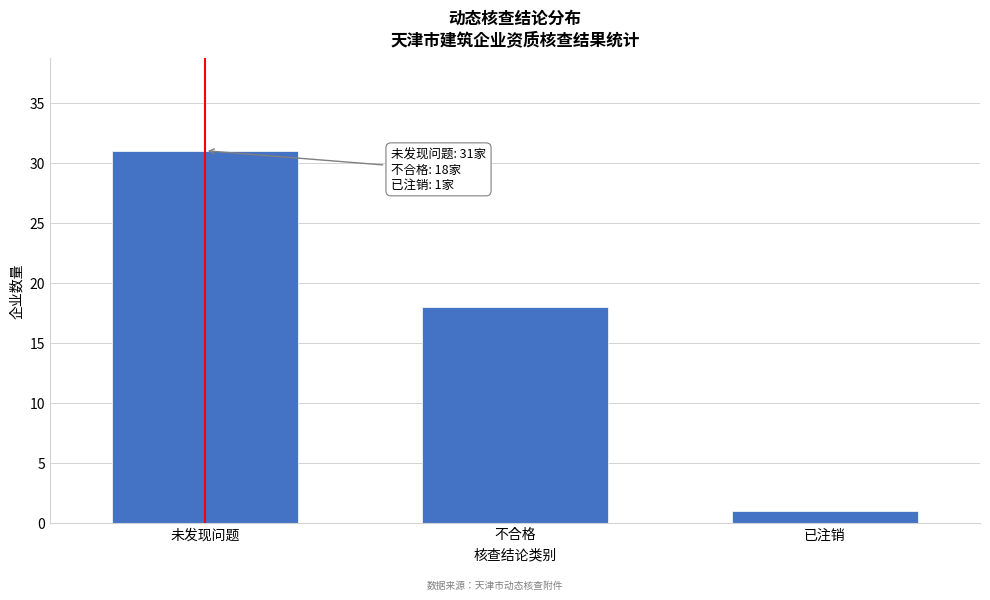

Reading left to right, transcribe all the data shown in this chart.

未发现问题=31	不合格=18	已注销=1